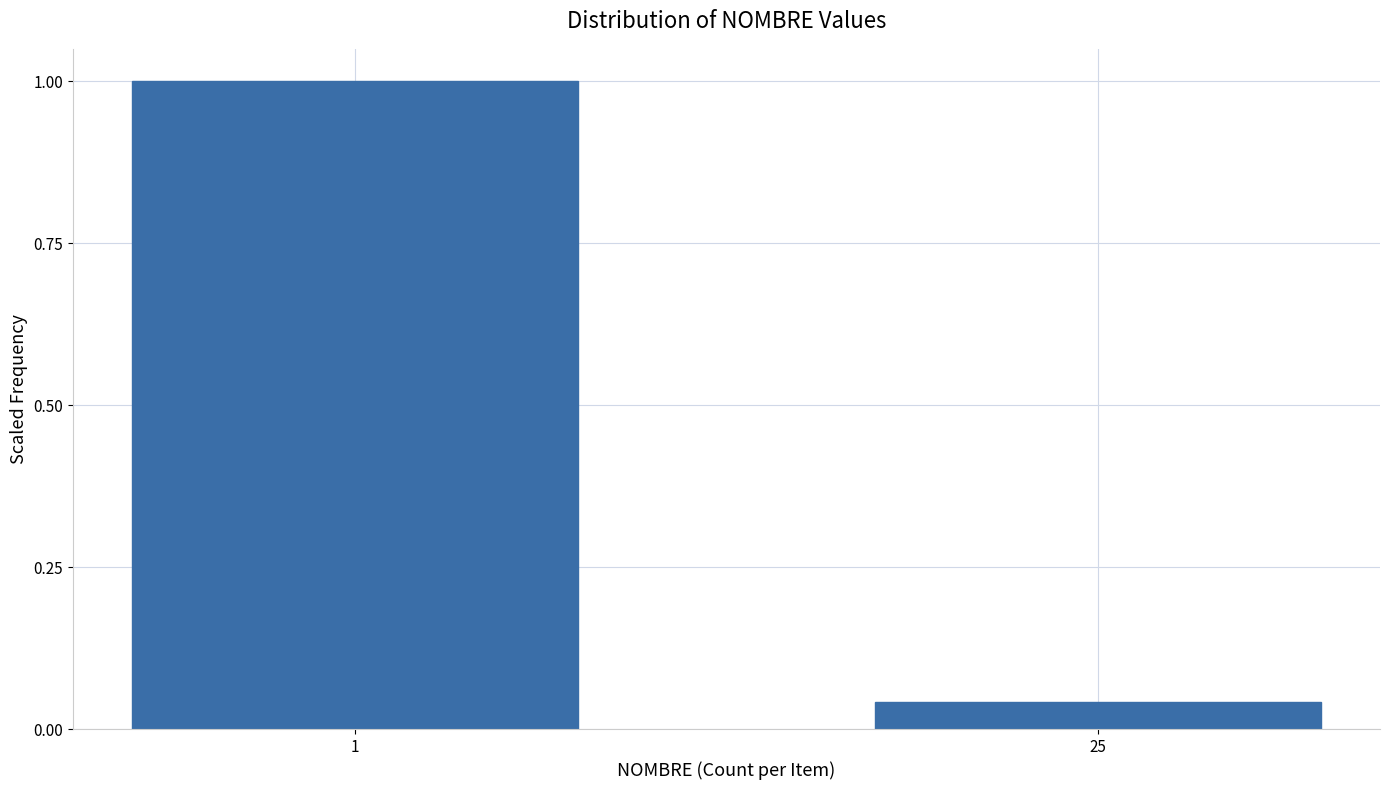

What is the value of the 1st bar from the left?

1.0